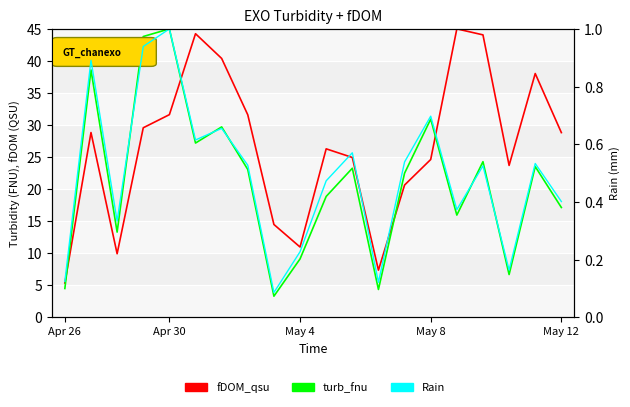

What is the maximum value for turb_fnu?

45.0